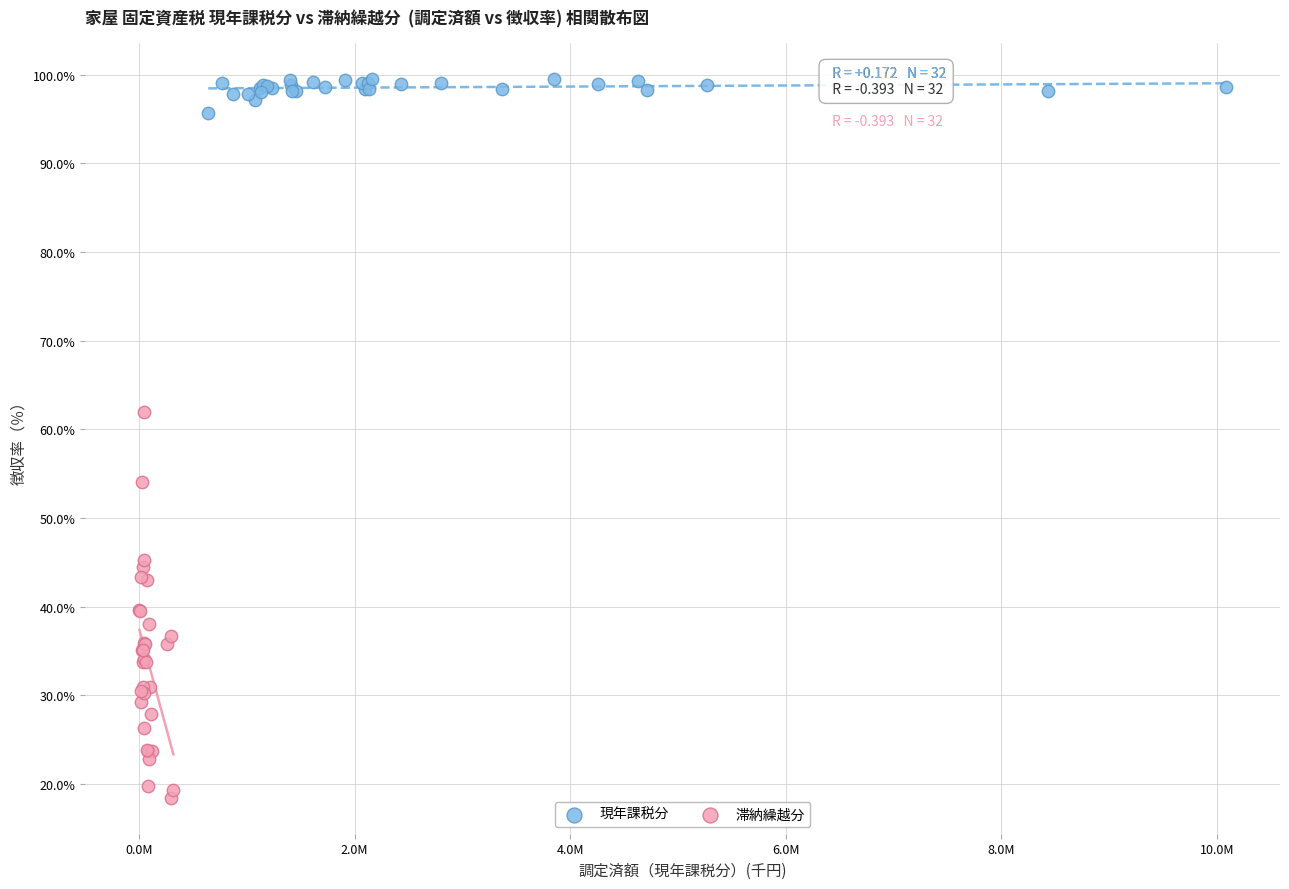

Which series reaches the minimum Y coordinate?

滞納繰越分